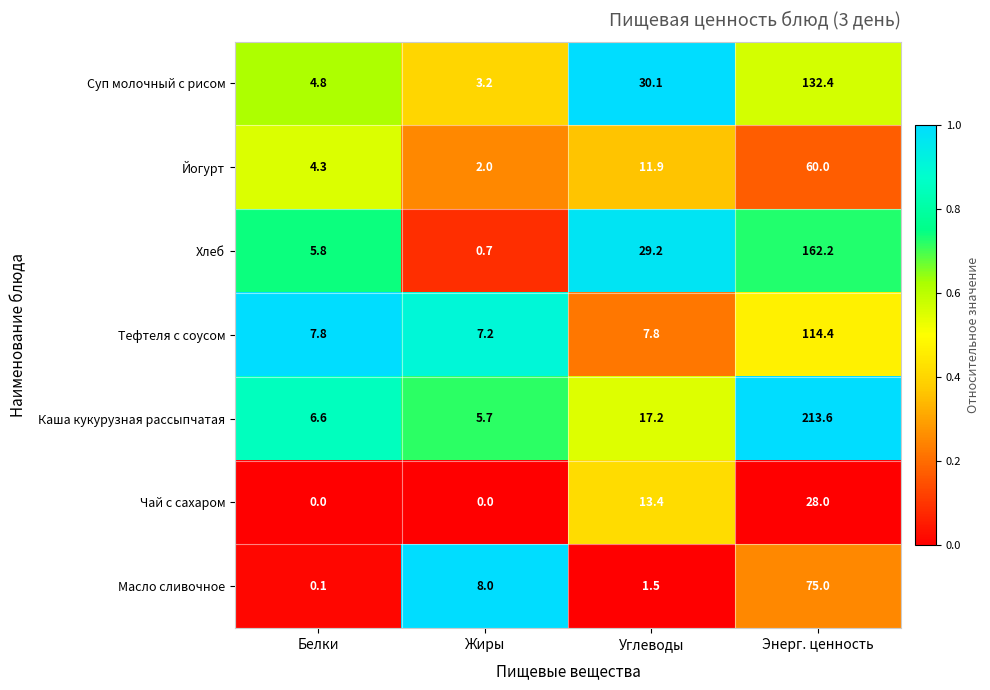

What is the average value of the Тефтеля с соусом series?

34.3